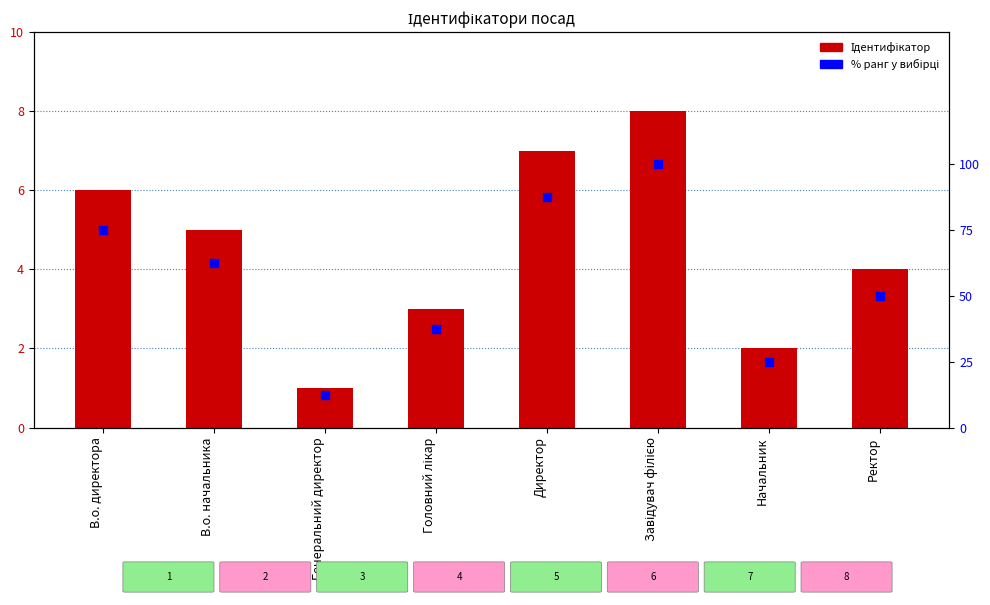

At how many categories does at least one series exceed 47?

5